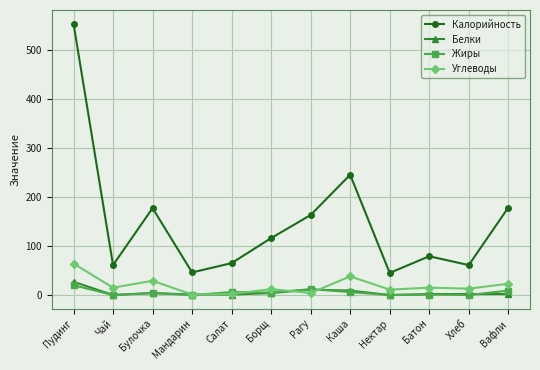

At which category does Калорийность reach its first local valley?

Чай